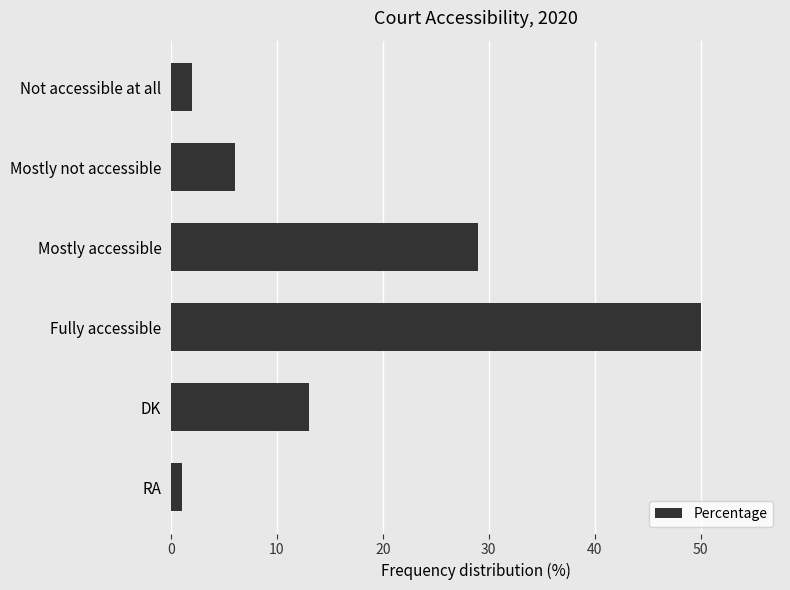

Reading top to bottom, what are all the values shown in this chart?

2	6	29	50	13	1